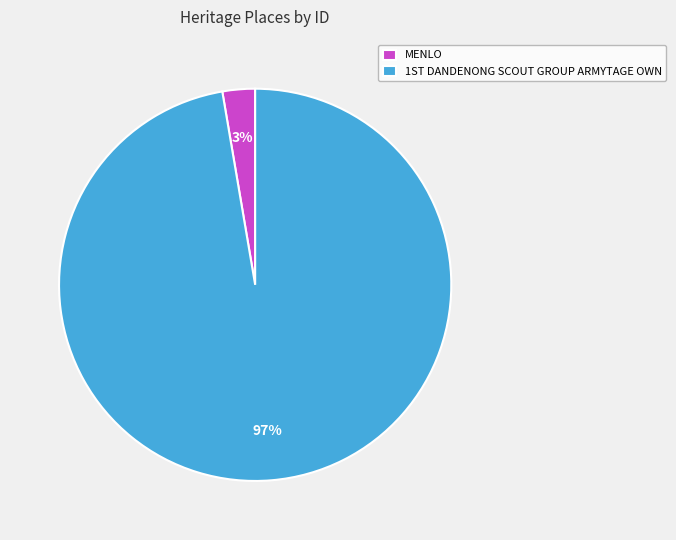

What is the smallest slice in the pie chart?

MENLO